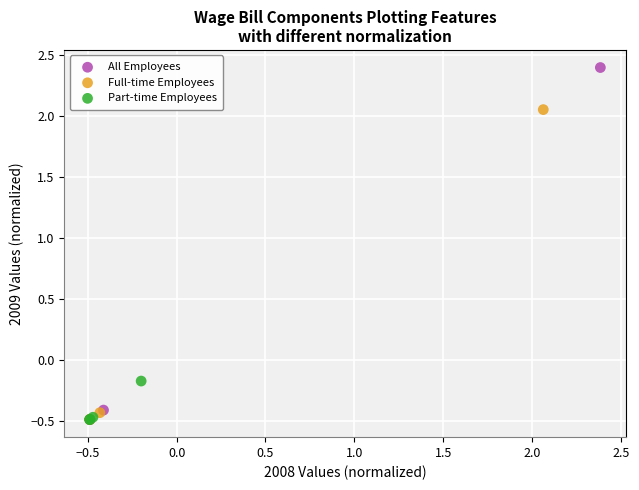

What are all the series names shown in the legend?

All Employees, Full-time Employees, Part-time Employees